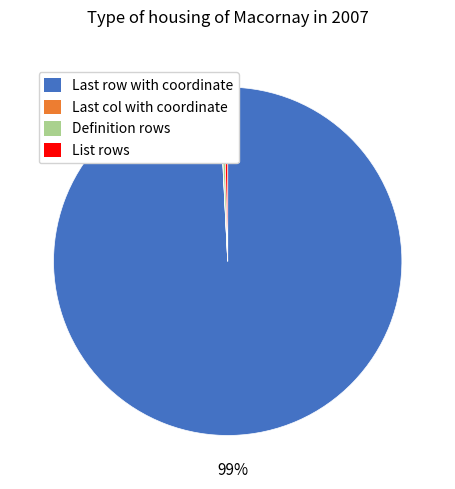

Which category has the biggest portion of the pie?

Last row with coordinate